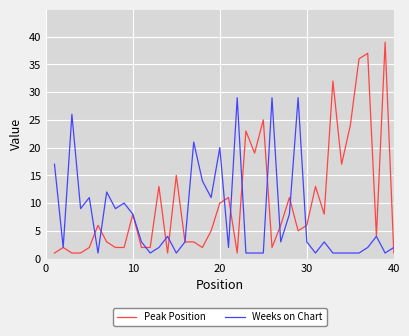

Does the chart have visible grid lines?

Yes